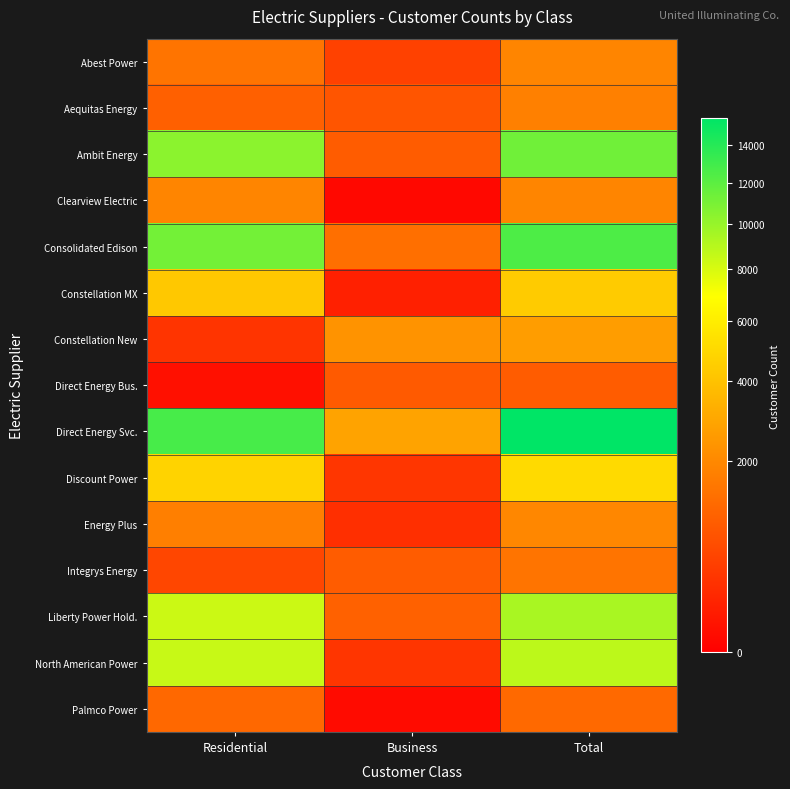

Which series changed the most between Business and Total?

Direct Energy Svc.